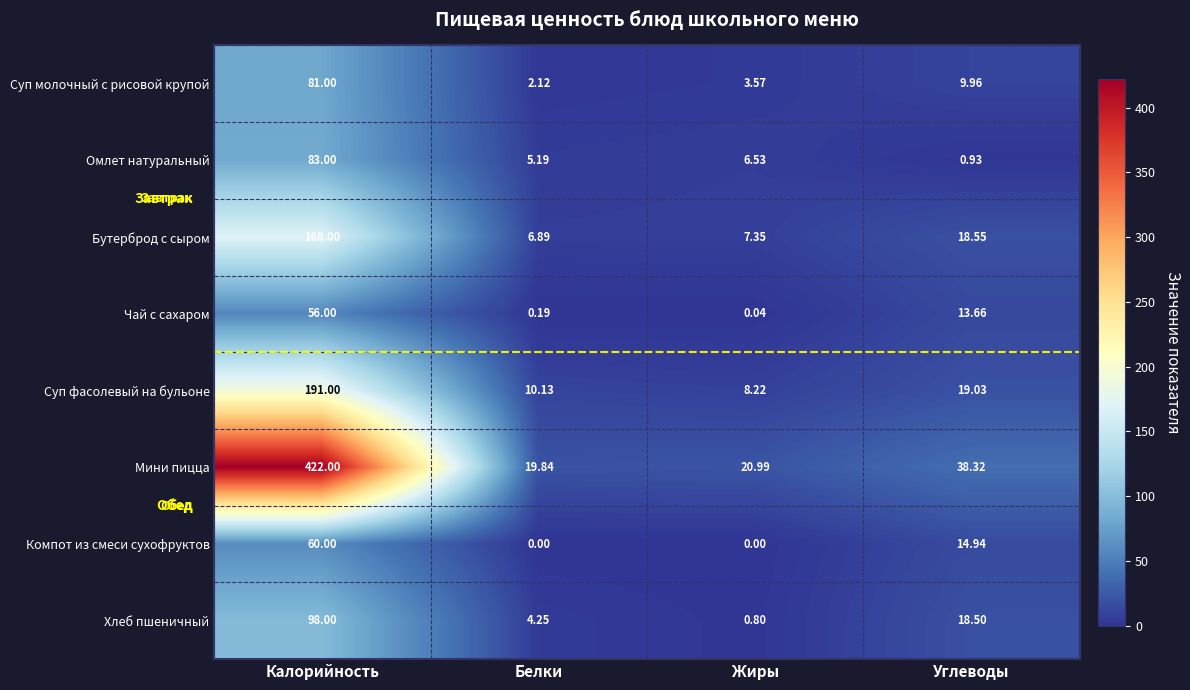

How many categories are shown in the chart?

4